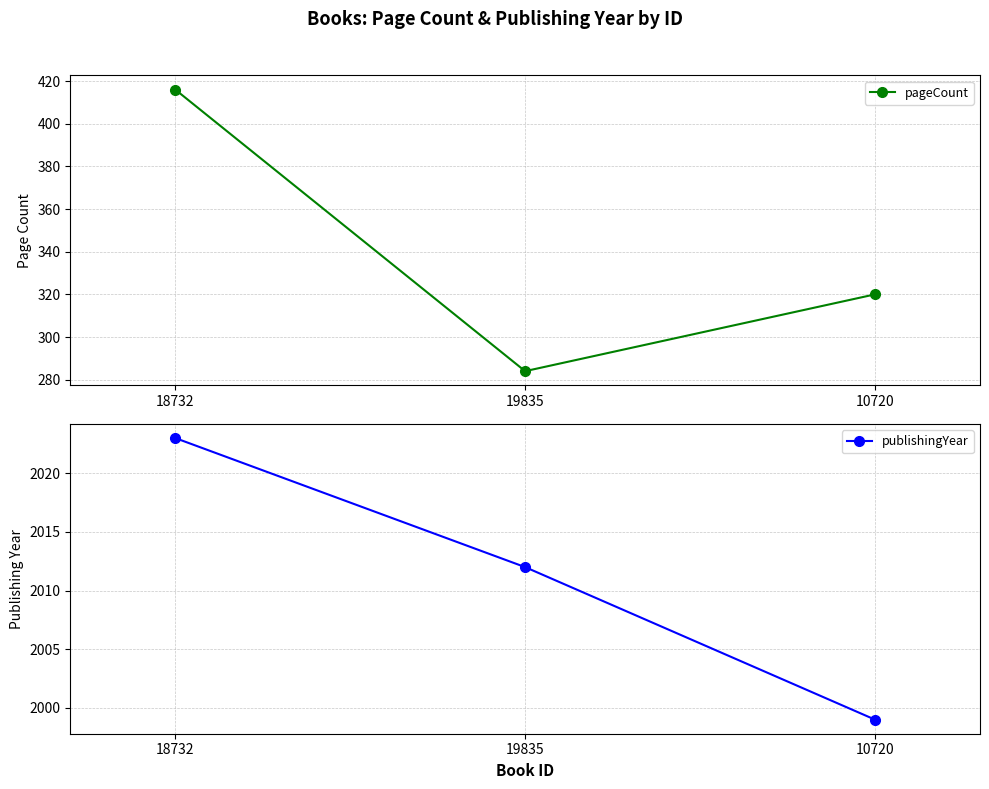

At which label does publishingYear reach its peak?

18732